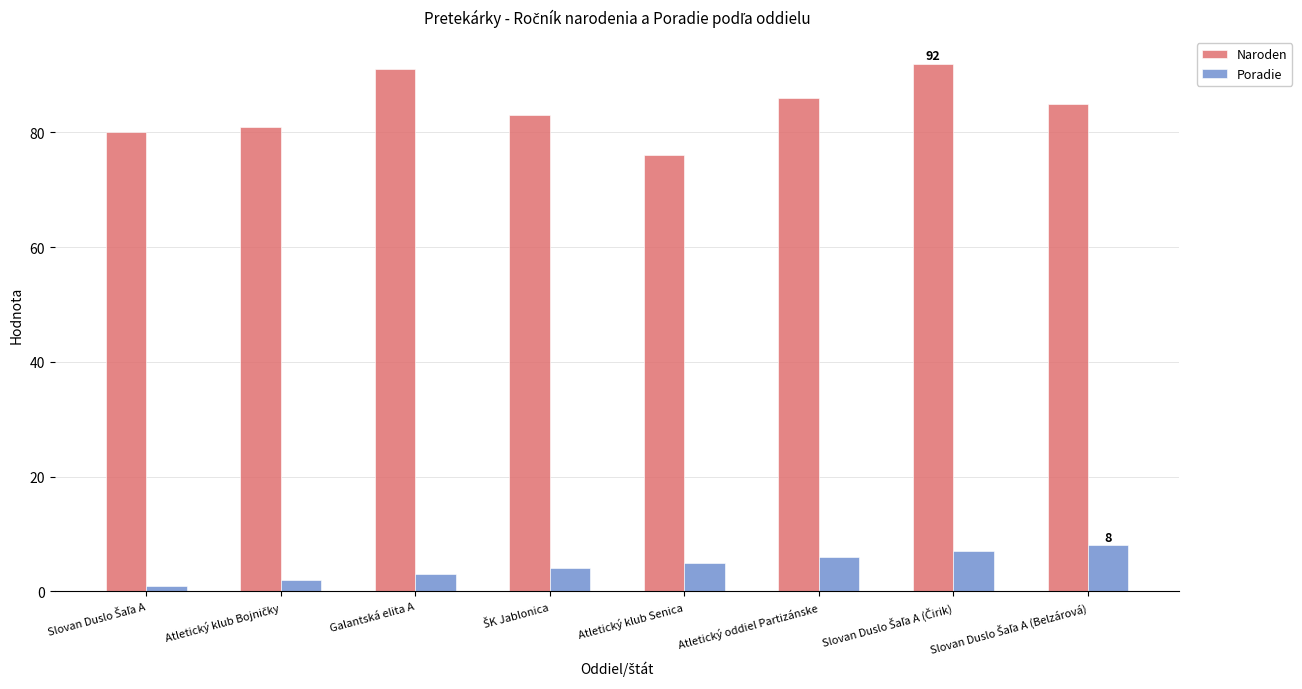

Which series has the widest spread of values?

Naroden